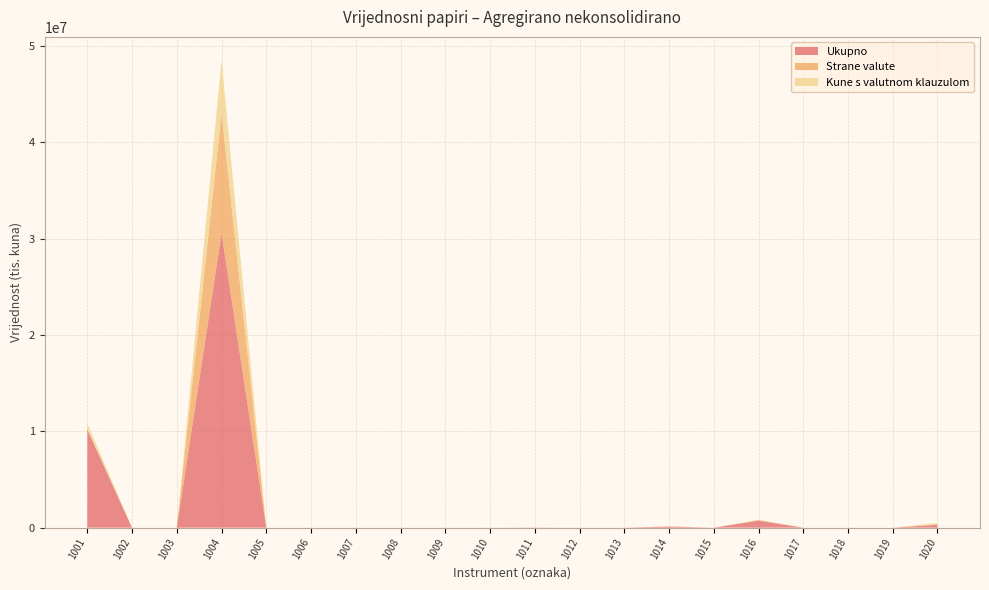

Reading left to right, list all the values displayed in this chart.

Ukupno: 10197745	0	0	30575830	0	0	0	0	0	3555	14666	2533	0	117271	0	717331	0	0	0	306153
Strane valute: 18531	0	0	12453004	0	0	0	0	0	0	0	0	0	0	0	72710	0	0	0	0
Kune s valutnom klauzulom: 588519	0	0	5502758	0	0	0	0	0	0	0	448	0	19883	0	24861	0	0	0	183626